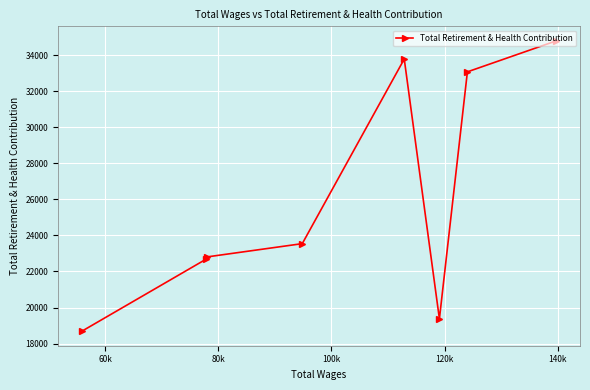

What is the sum of all values?

208783